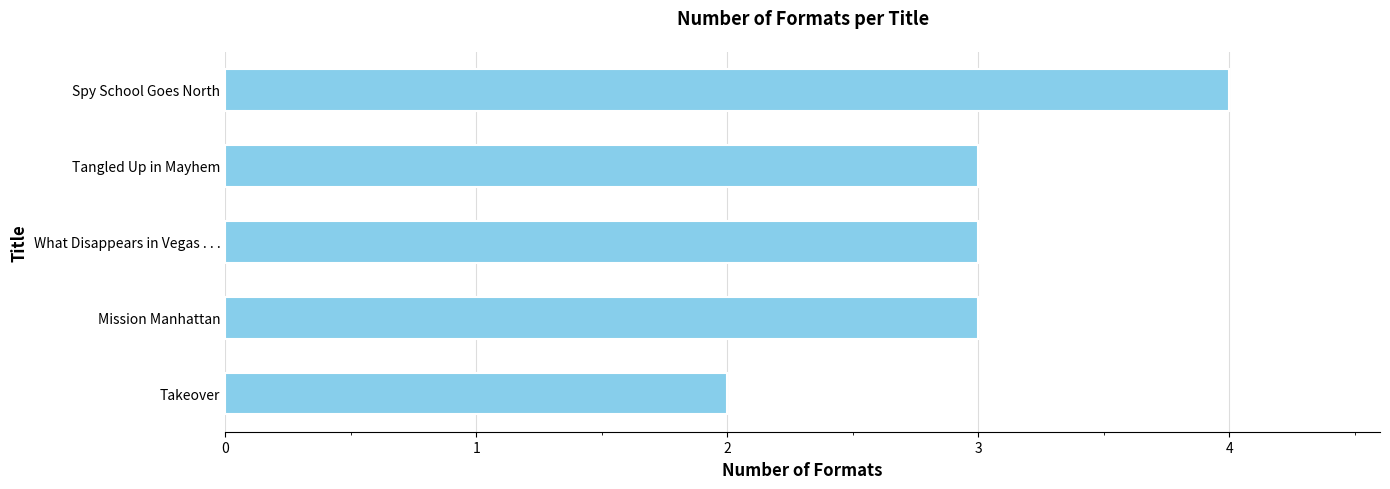

Is it true that the value at Spy School Goes North is 4?

True